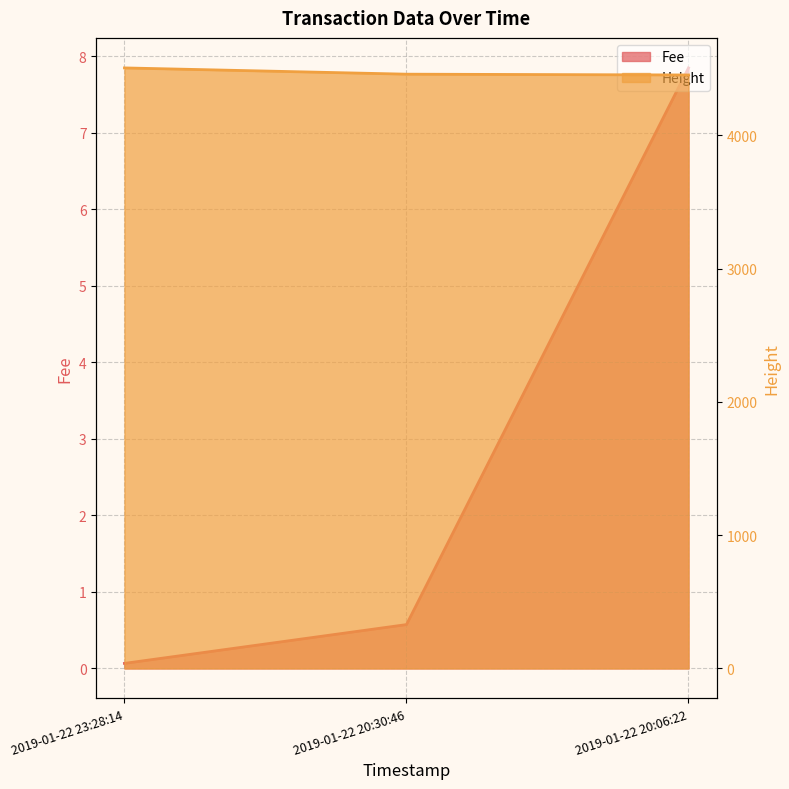

What is the difference between the highest and lowest values at 2019-01-22 23:28:14?

4505.9